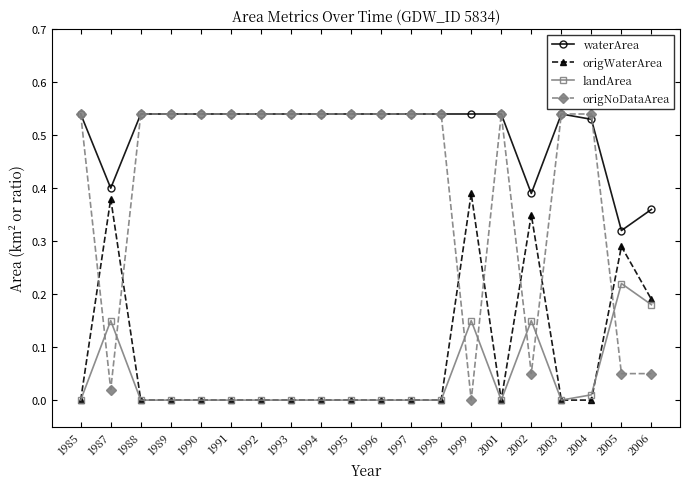

True or false: waterArea and landArea cross at least once.

False